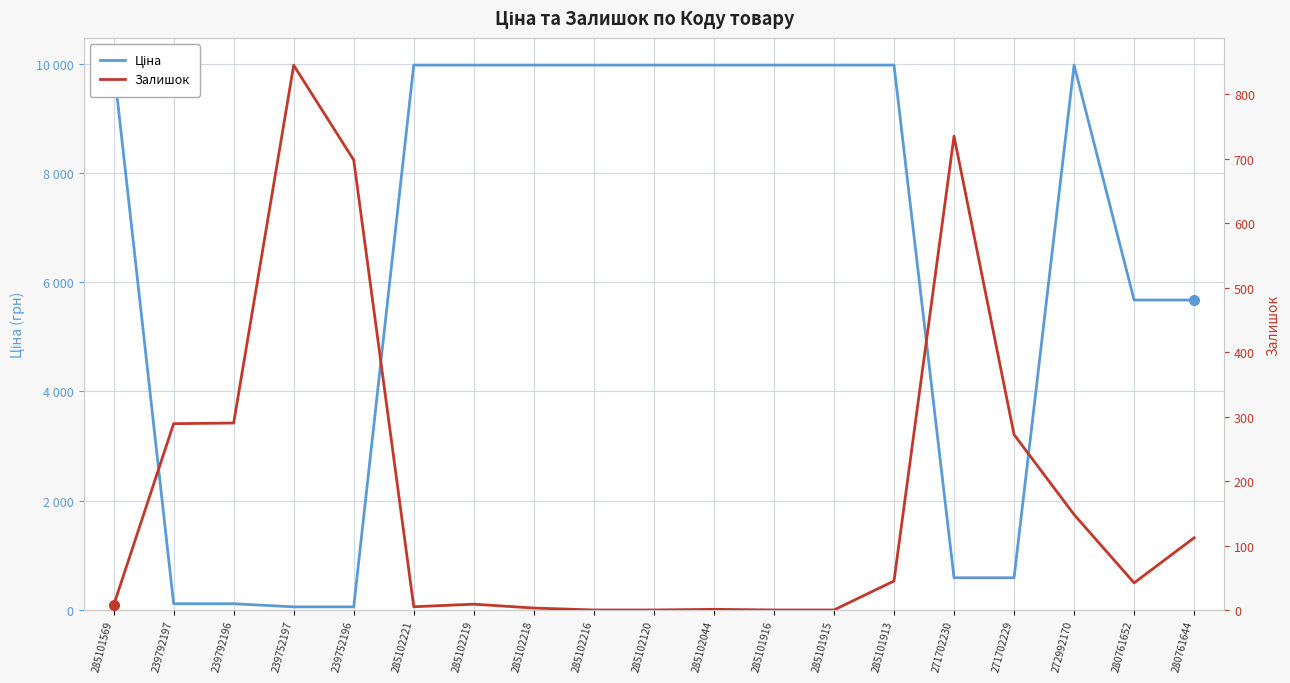

Is it true that Залишок equals 290.0 at 239792196?

True